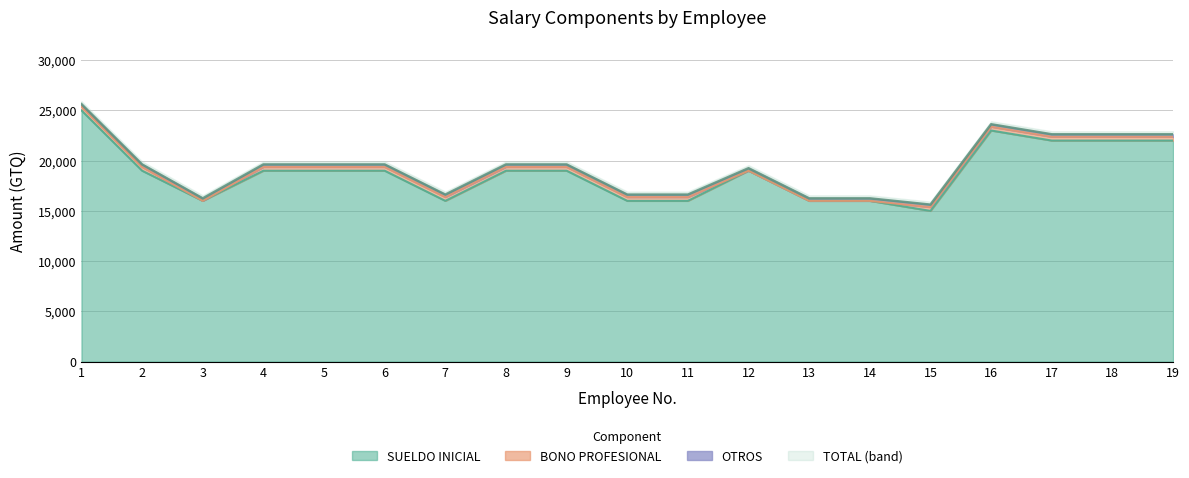

List the labels in order of SUELDO INICIAL value, largest first.

1, 16, 17, 18, 19, 2, 4, 5, 6, 8, 9, 12, 3, 7, 10, 11, 13, 14, 15